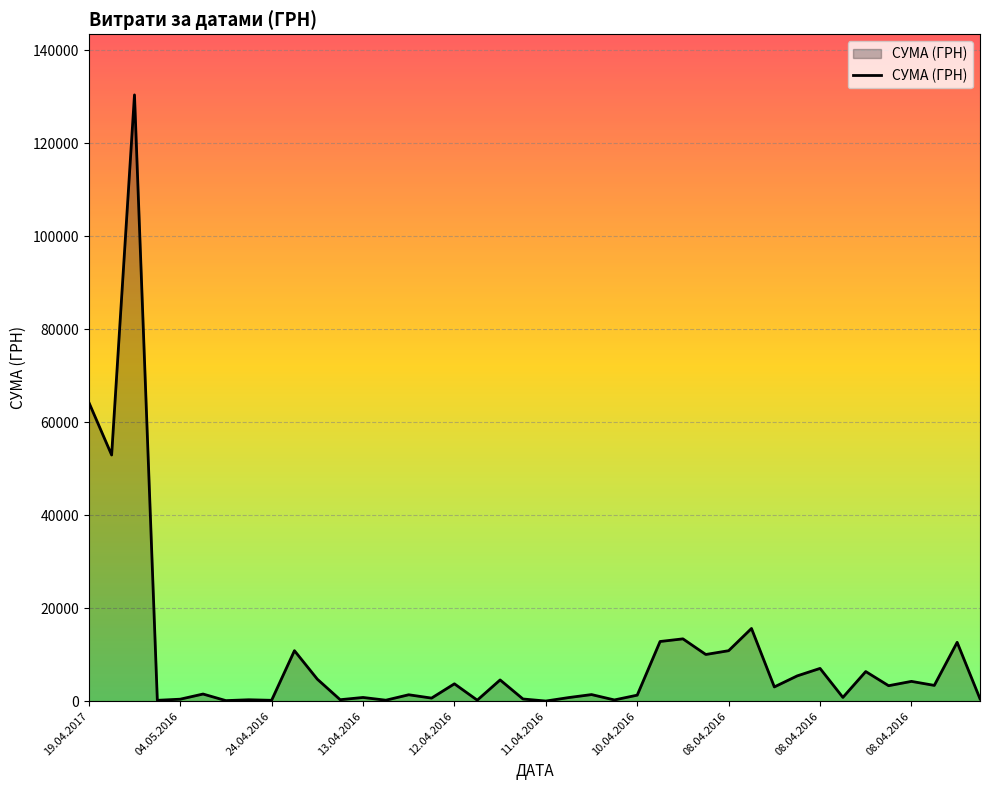

What is the greatest value displayed?

130379.7